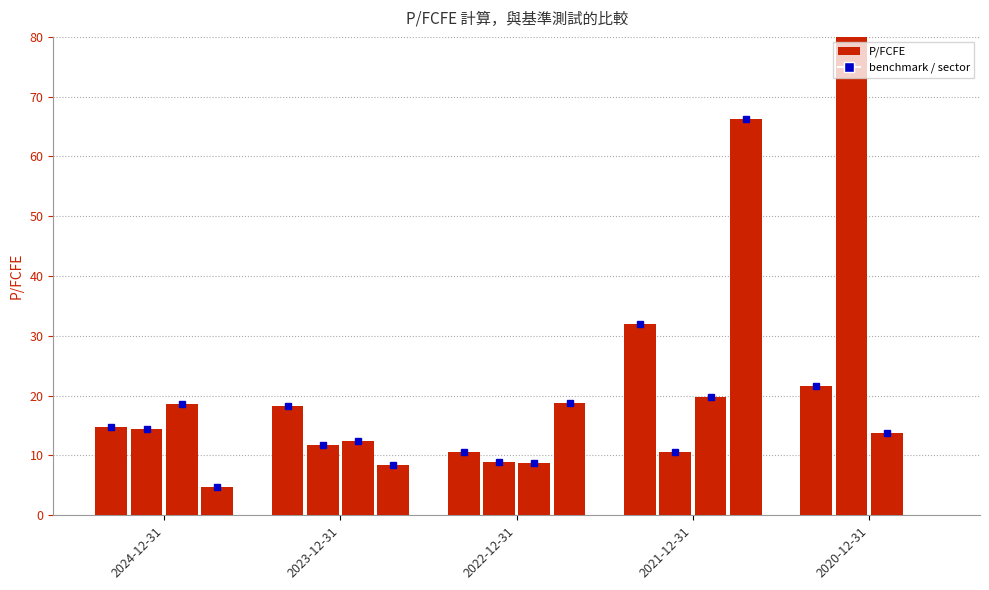

What is the label of the 2nd bar from the left?

2023-12-31